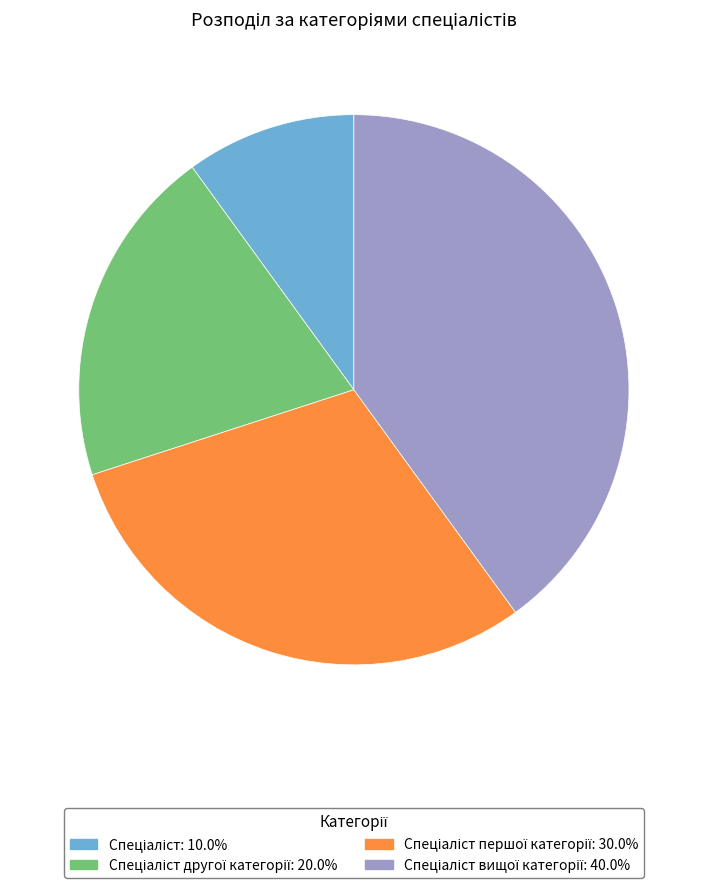

Count the number of slices in the pie.

4